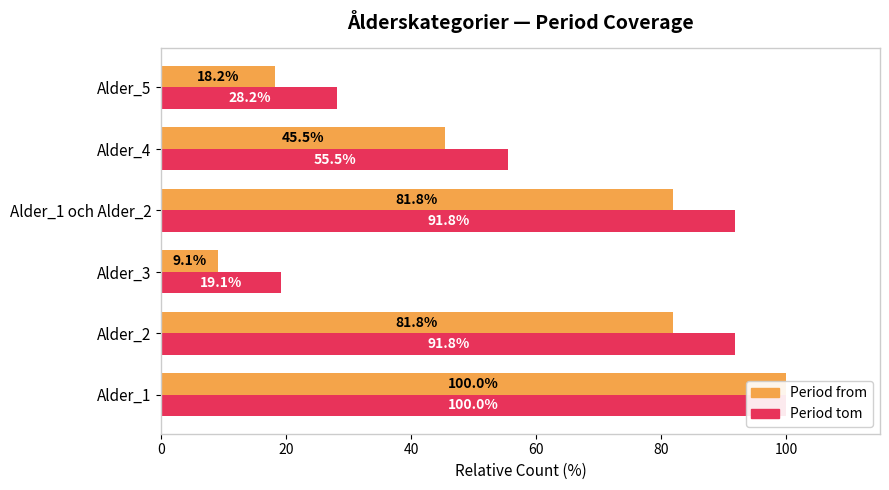

How many values in the Period from (avg) series exceed 81?

3